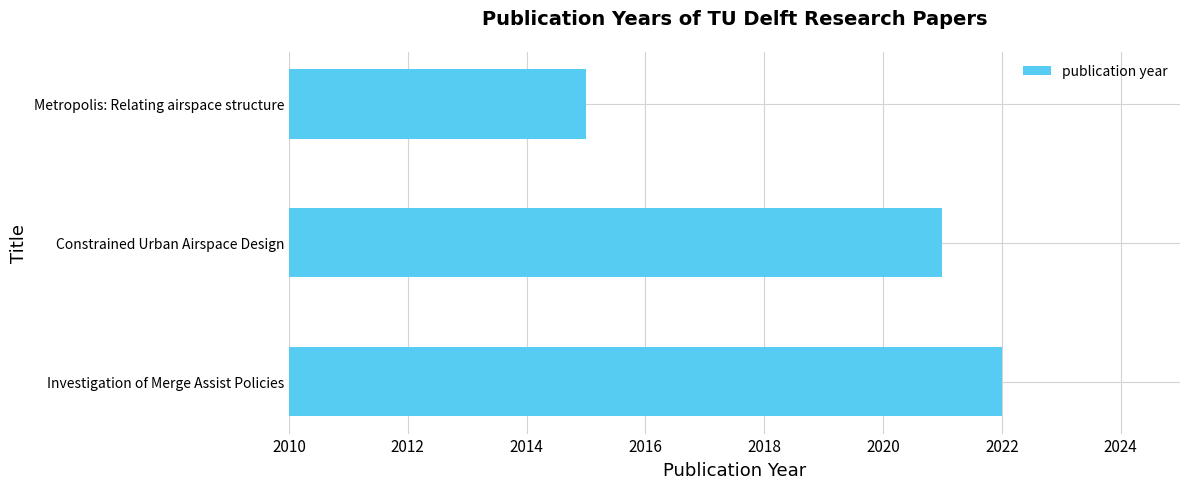

Read the value at Investigation of Merge Assist Policies.

2022